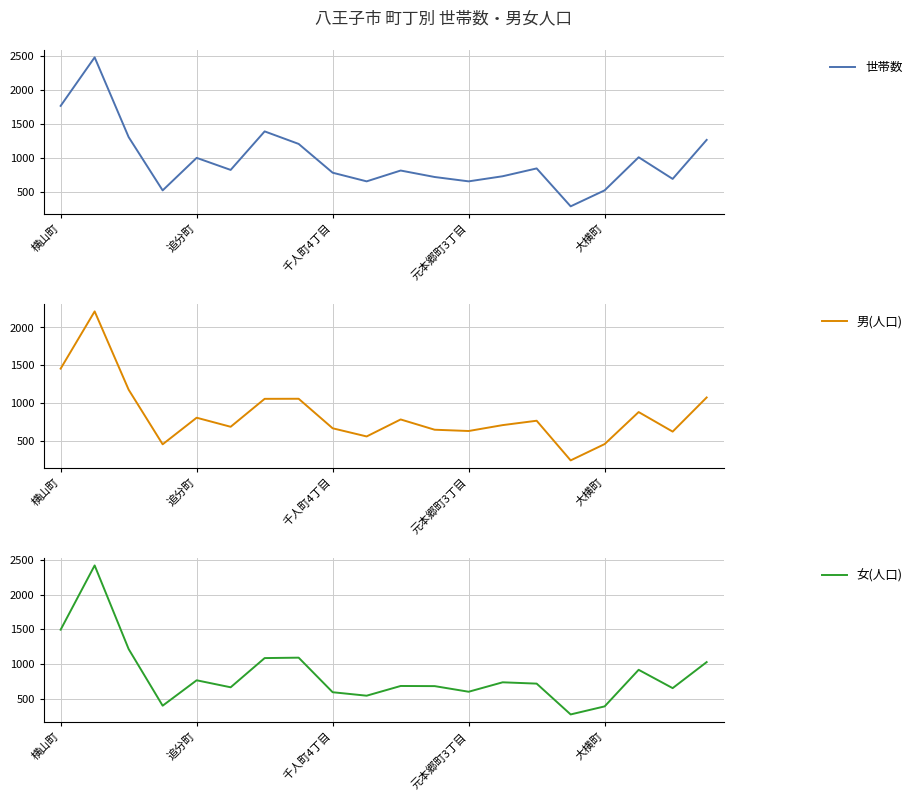

Reading left to right, transcribe all the data shown in this chart.

世帯数: 1763	2476	1304	521	999	822	1388	1204	781	654	813	718	654	729	844	287	522	1008	690	1263
男(人口): 1454	2212	1175	452	804	684	1054	1055	664	556	781	645	628	706	764	239	455	879	620	1072
女(人口): 1493	2419	1214	398	764	663	1084	1090	592	542	682	680	599	735	716	272	388	915	651	1026